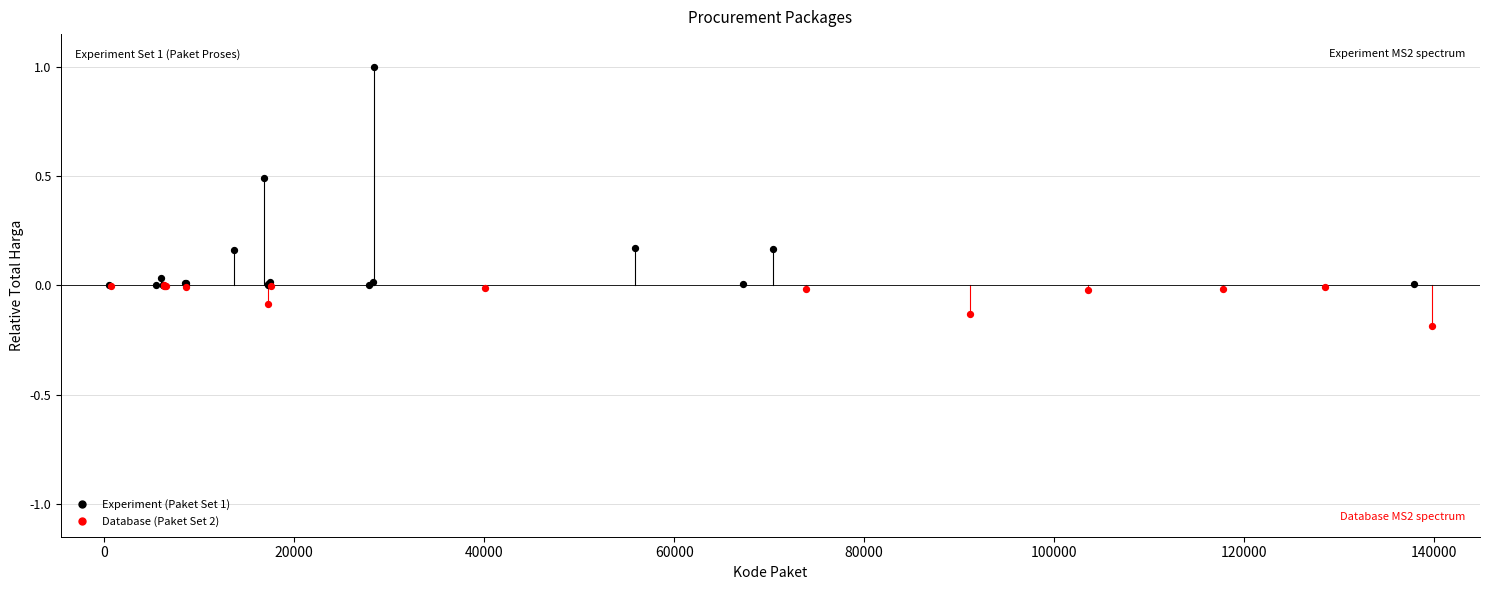

Which series contains the highest Y value?

Experiment (Paket Set 1)